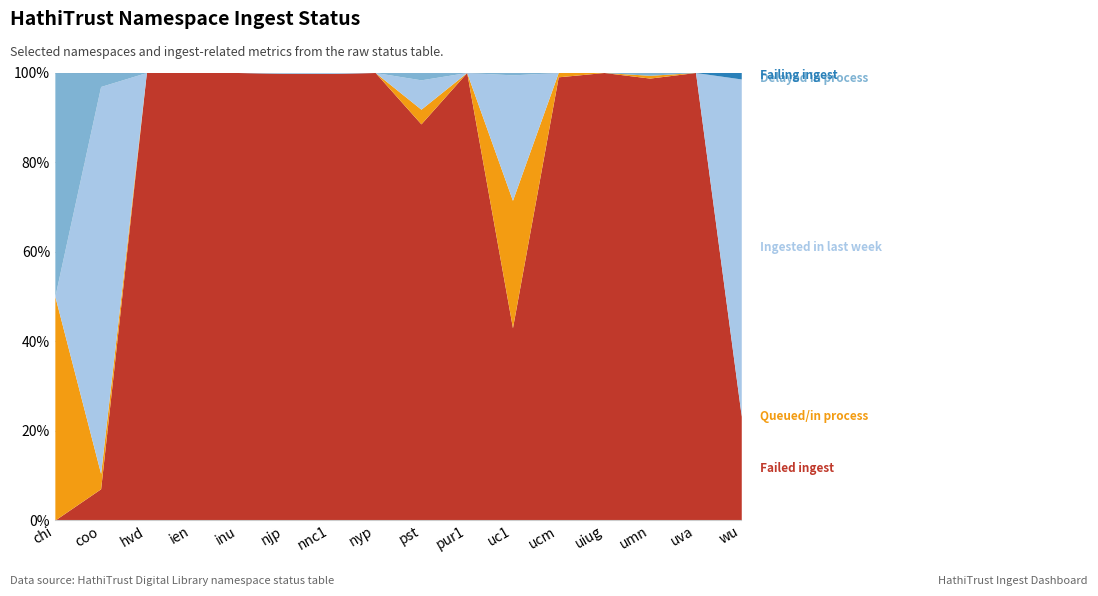

Where does the Failed ingest series first go above 458?

hvd